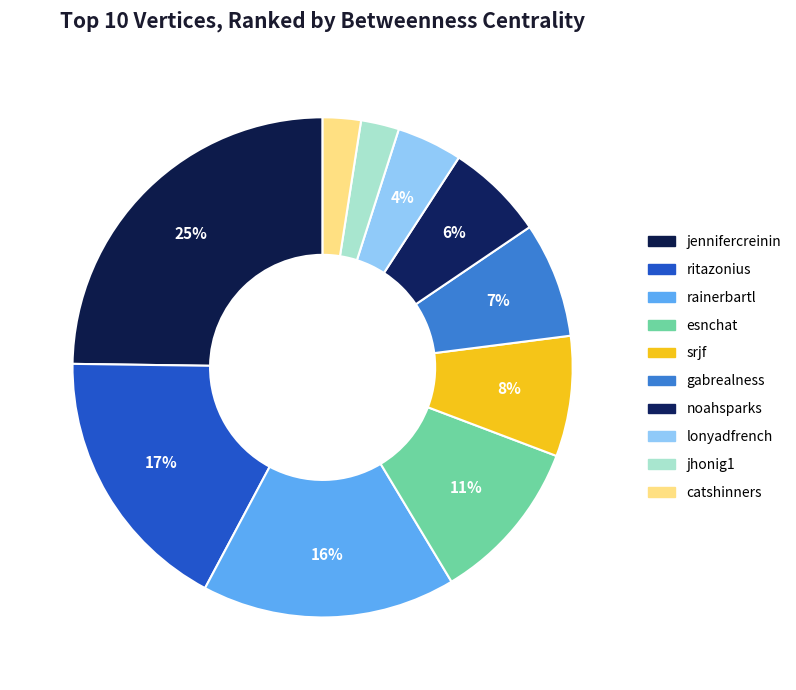

What percentage is the lonyadfrench slice, to the nearest percent?

4%